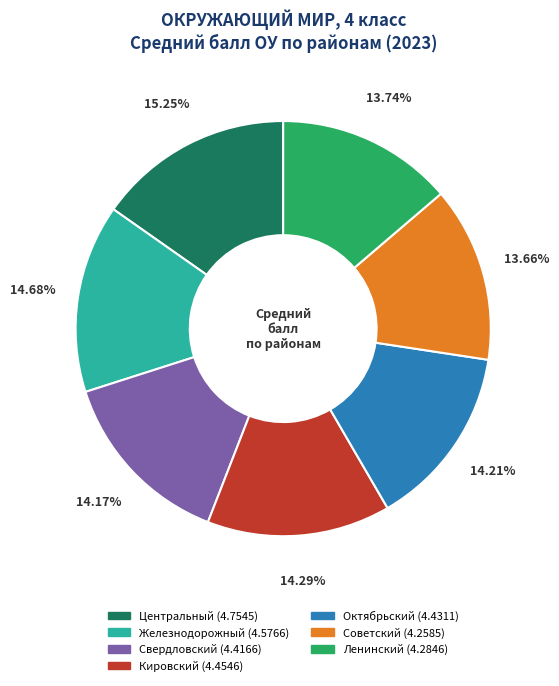

Which slice is the largest?

Центральный